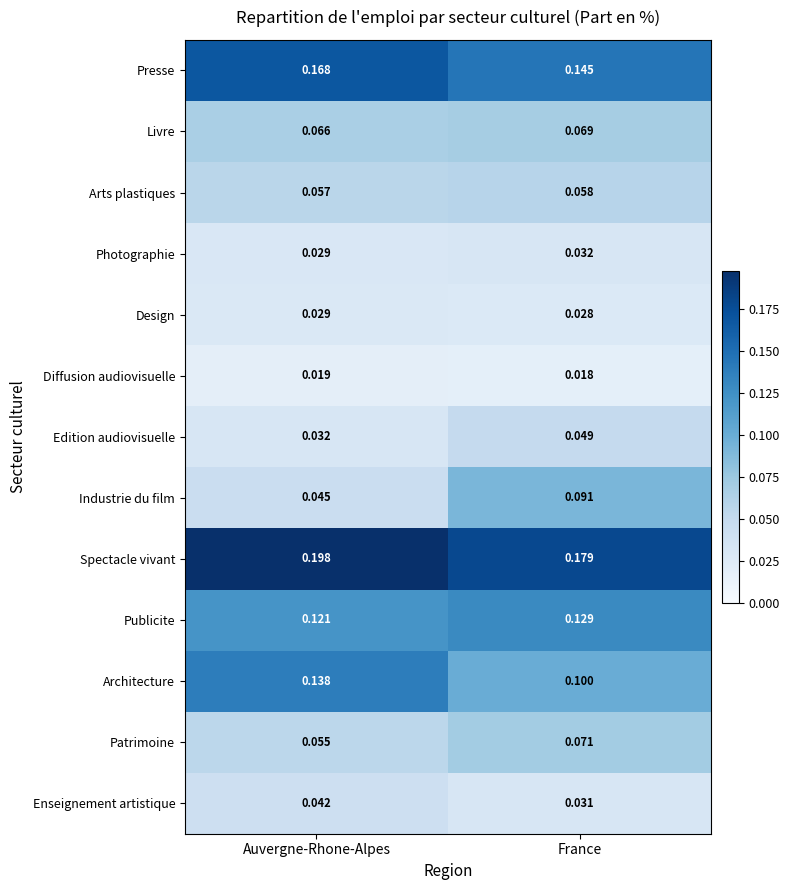

Between Auvergne-Rhone-Alpes and France, which series saw the biggest shift?

Industrie du film